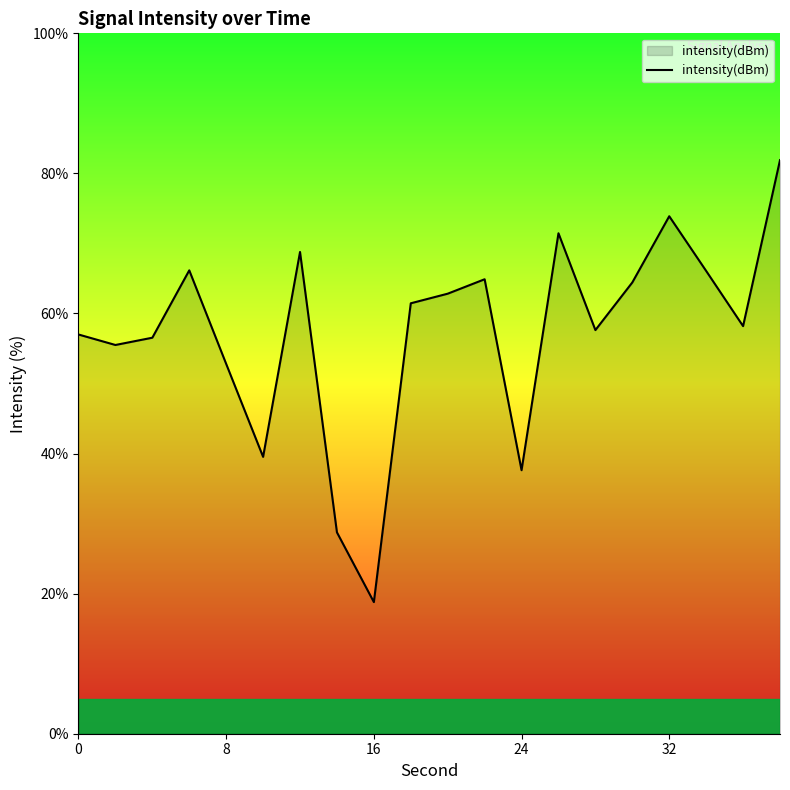

What is the average value?

57.2